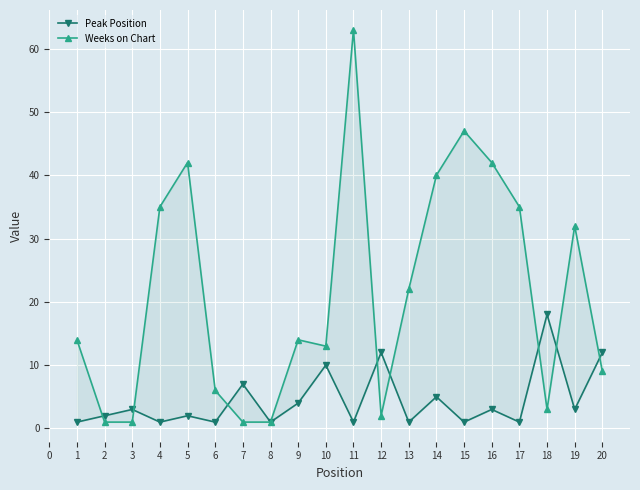

Reading left to right, extract all data points from this chart.

Peak Position: 1	2	3	1	2	1	7	1	4	10	1	12	1	5	1	3	1	18	3	12
Weeks on Chart: 14	1	1	35	42	6	1	1	14	13	63	2	22	40	47	42	35	3	32	9